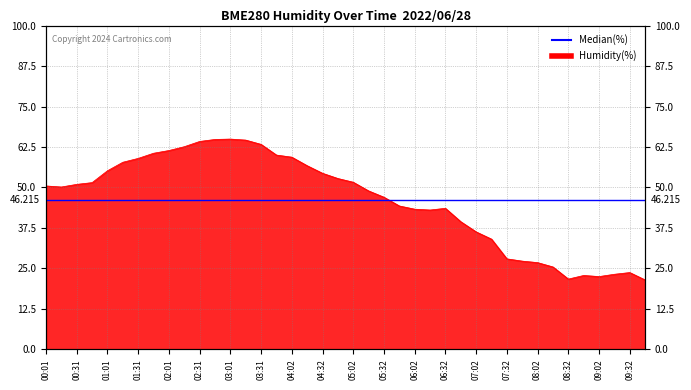

How many lines are shown in the chart?

1